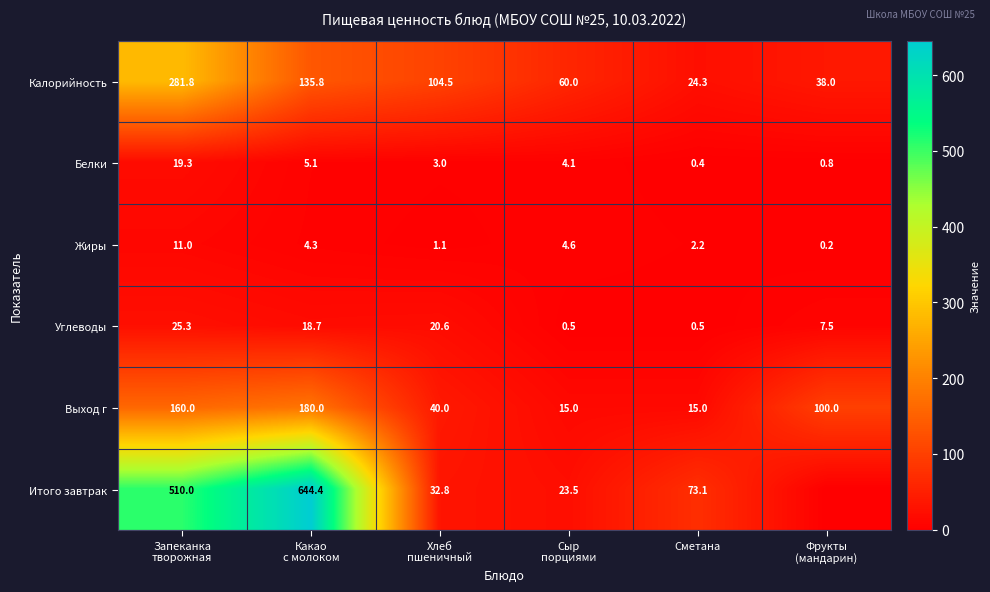

At Сметана, list the series in order from largest to smallest.

Итого завтрак, Калорийность, Выход г, Жиры, Углеводы, Белки